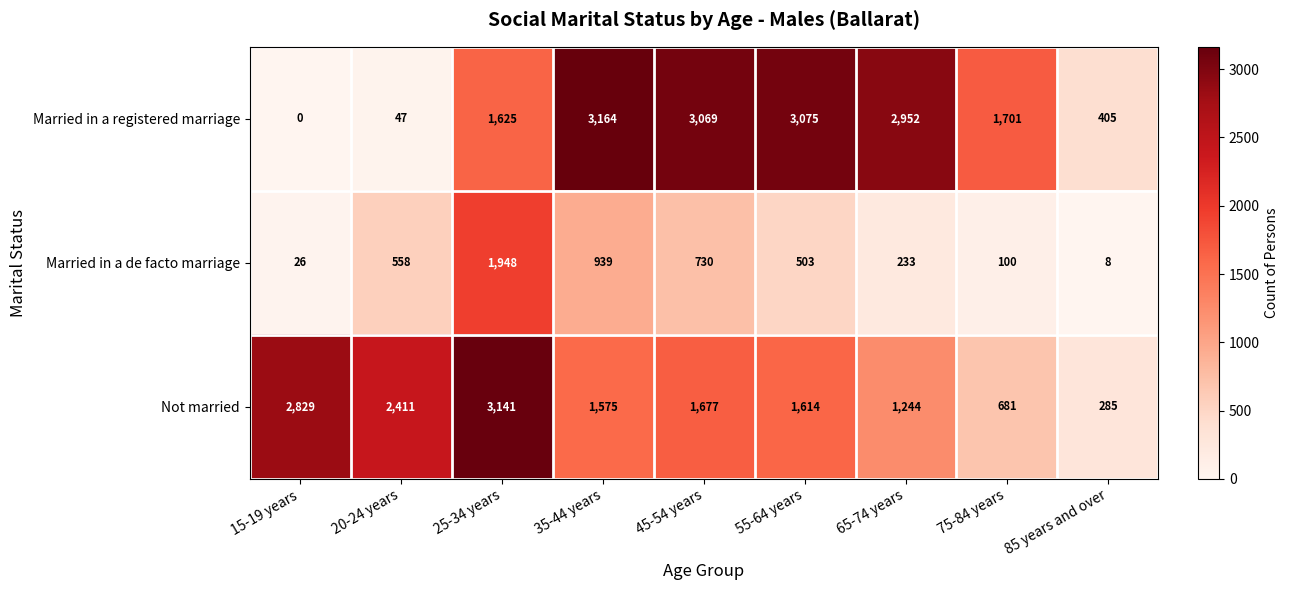

Read the Not married value at 20-24 years, to the nearest 50.

2400